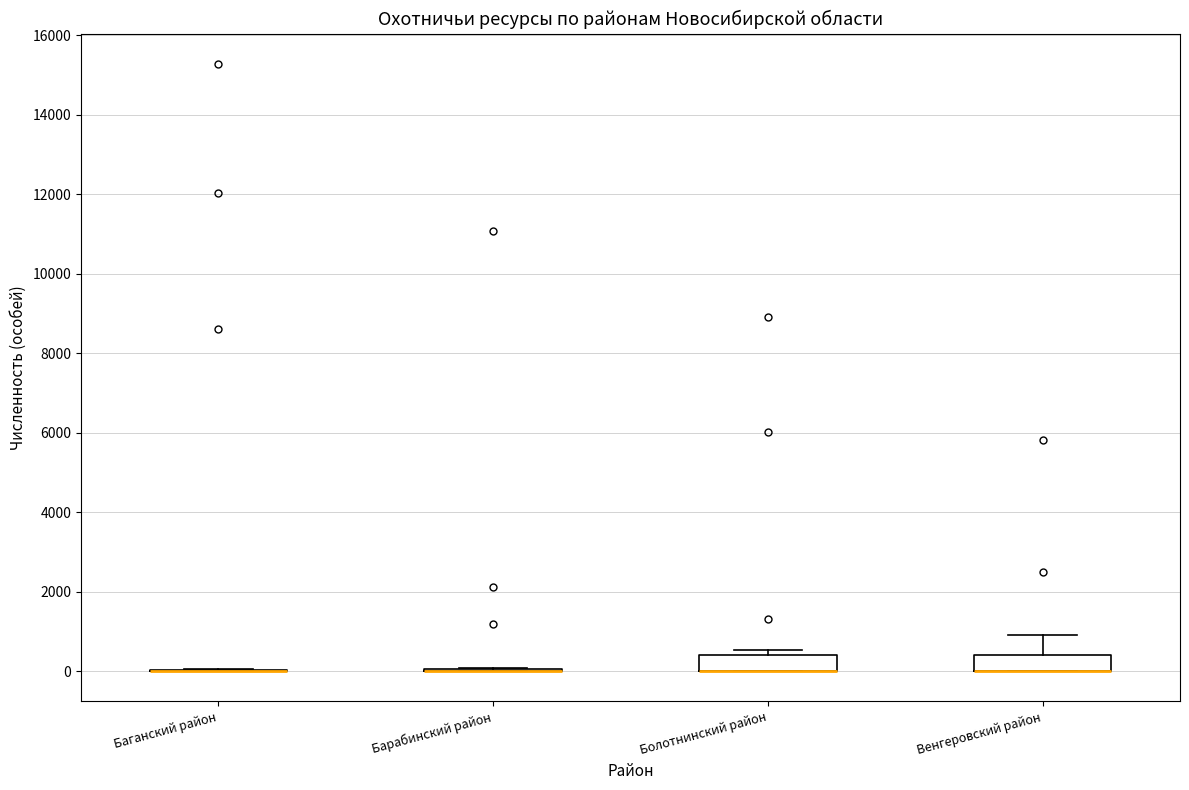

Reading left to right, transcribe this box plot: for each box, give where its median line is, the range the box spans, and where its two whiskers end, as read against the y-axis. The values are not printed on the chart, so give them approximately, as read against the axis.

Баганский район: box collapsed to a line at 0, whiskers 0 to 0
Барабинский район: box collapsed to a line at 0, whiskers 0 to 0
Болотнинский район: median 0 (drawn on the box's lower edge), box 0 to 400, whiskers 0 to 600
Венгеровский район: median 0 (drawn on the box's lower edge), box 0 to 400, whiskers 0 to 1000